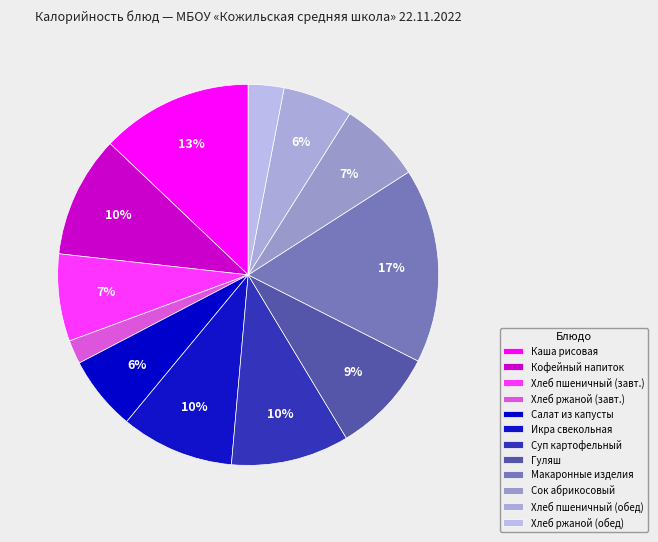

The Хлеб пшеничный (обед) slice represents 6% of the pie. True or false?

True